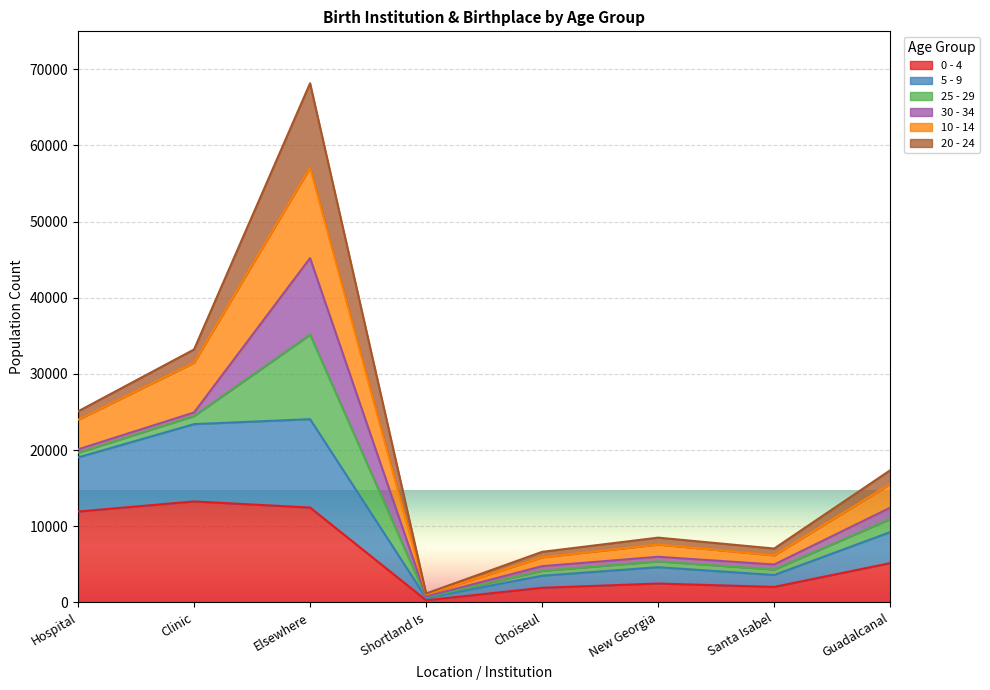

What are all the series names shown in the legend?

0 - 4, 5 - 9, 25 - 29, 30 - 34, 10 - 14, 20 - 24